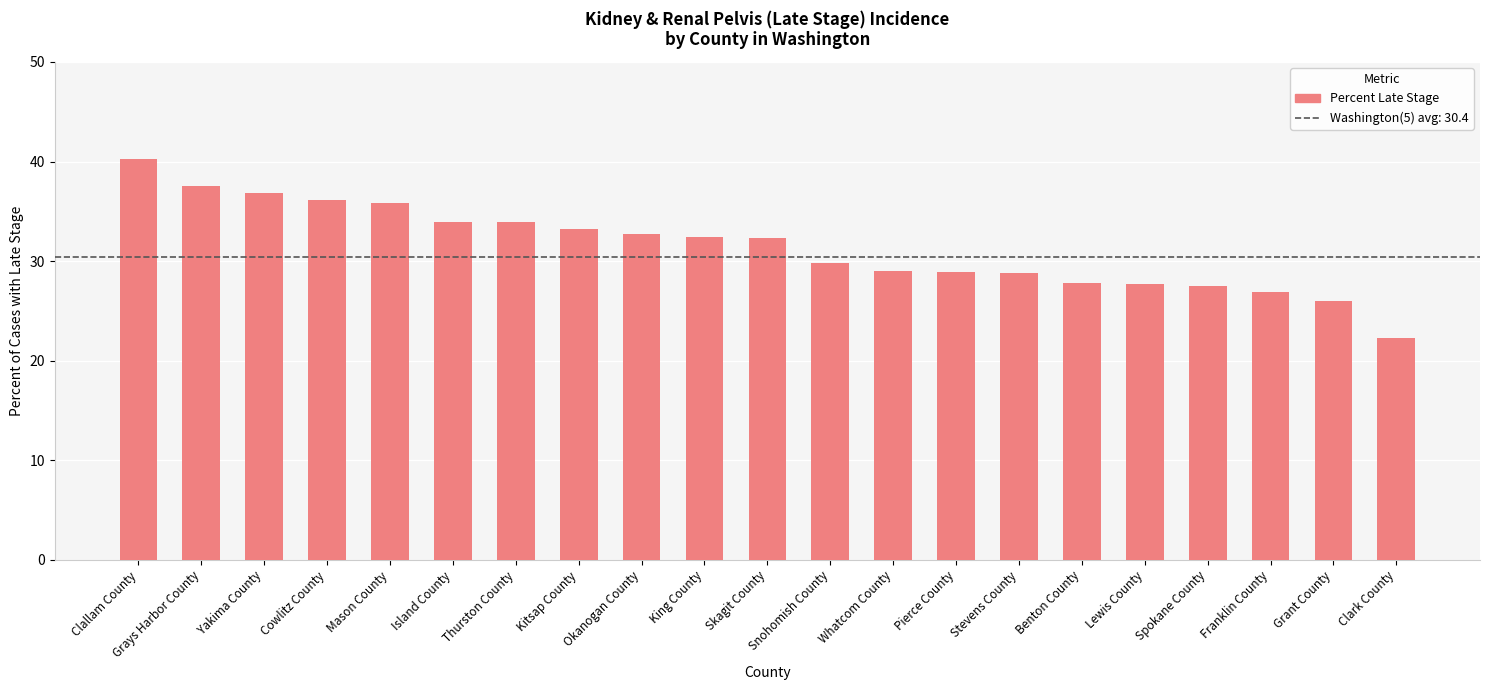

What is the label of the 9th bar from the right?

Whatcom County